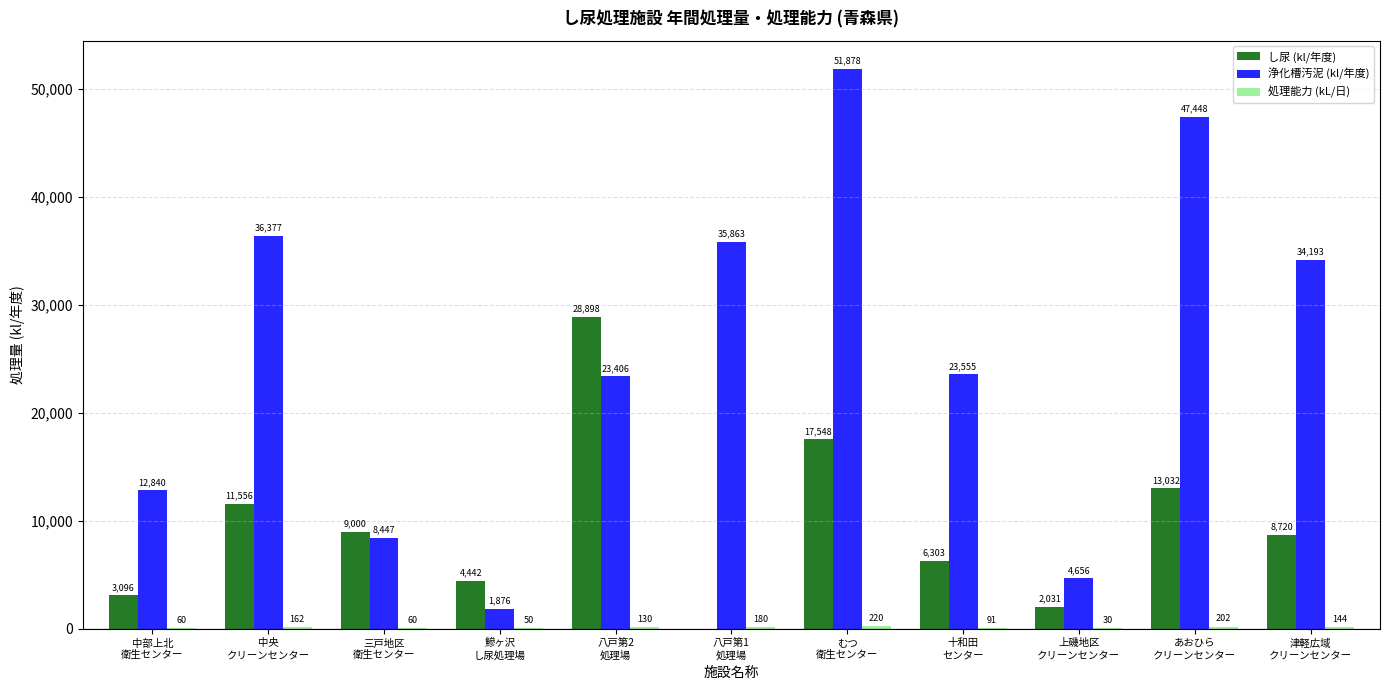

Does the chart contain stacked bars?

No